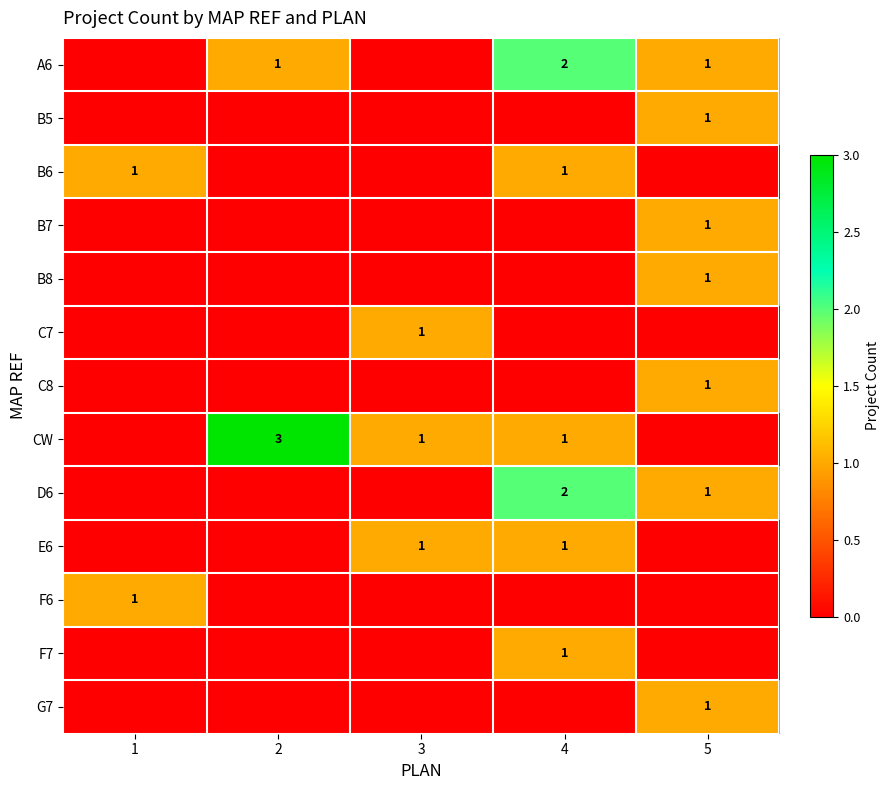

Is it true that E6 equals 1 at 4?

True